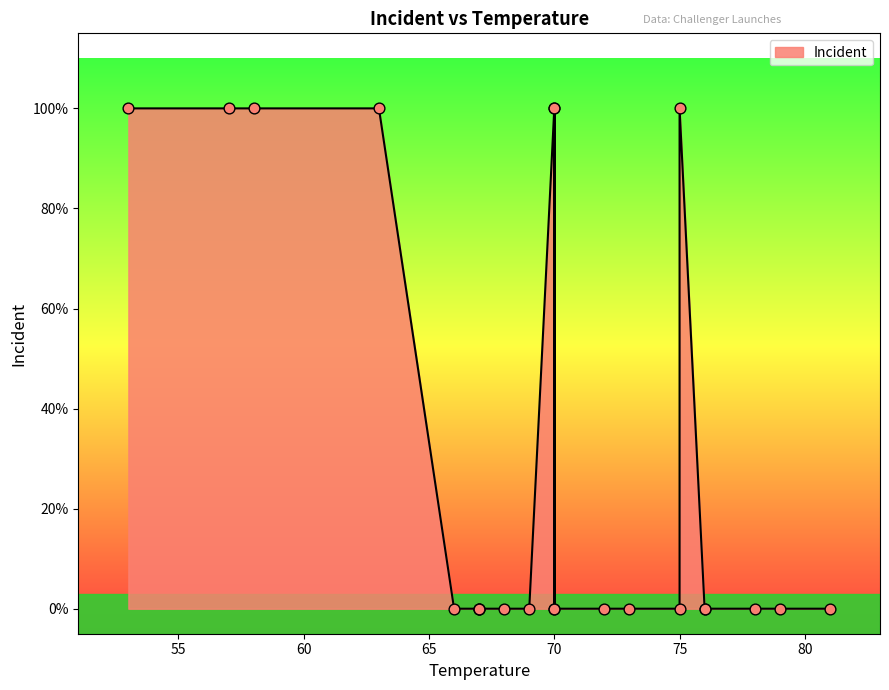

Which has a higher value, 58 or 75?

58